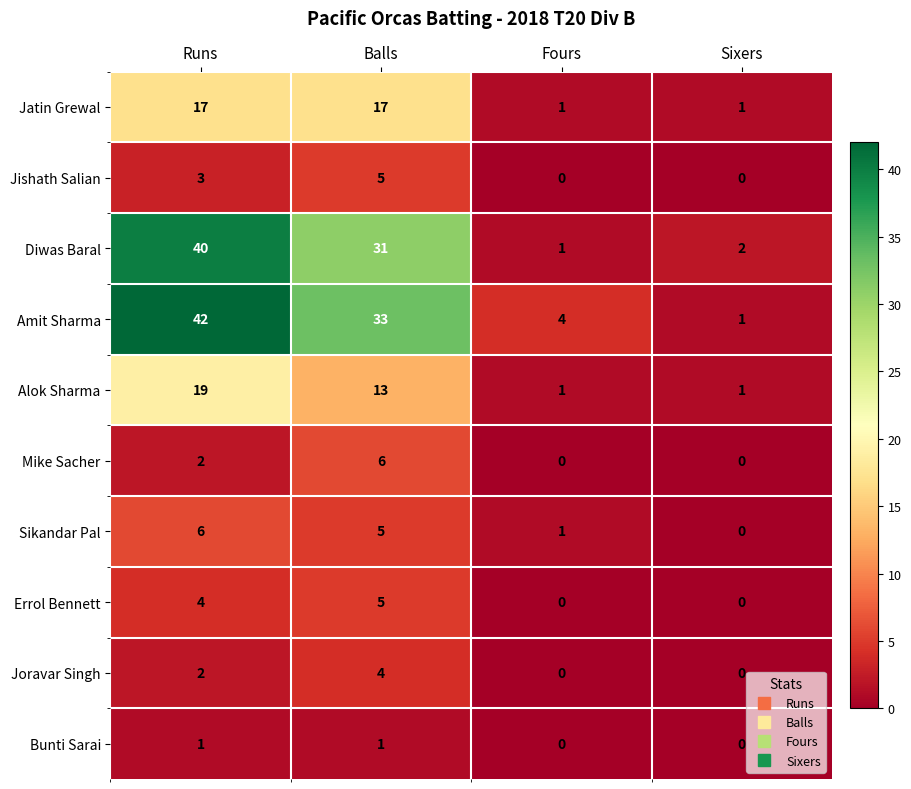

Where is Mike Sacher nearest to the value 3?

Runs